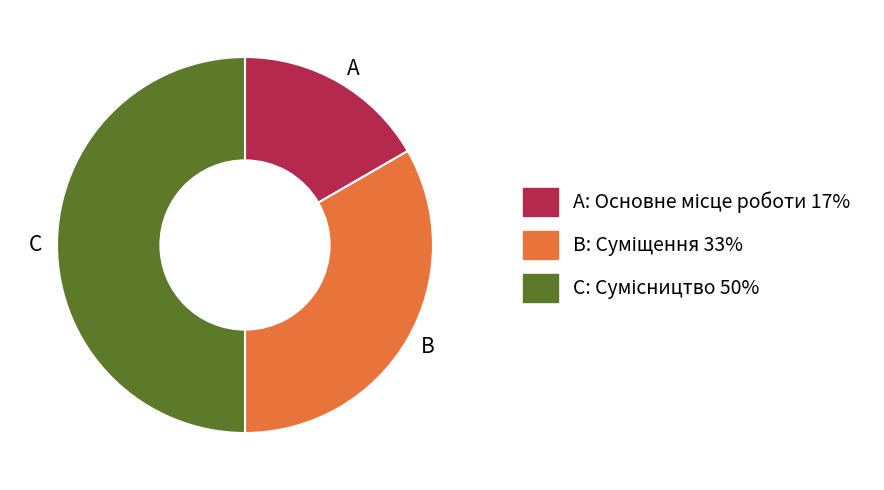

How many segments does this pie chart have?

3